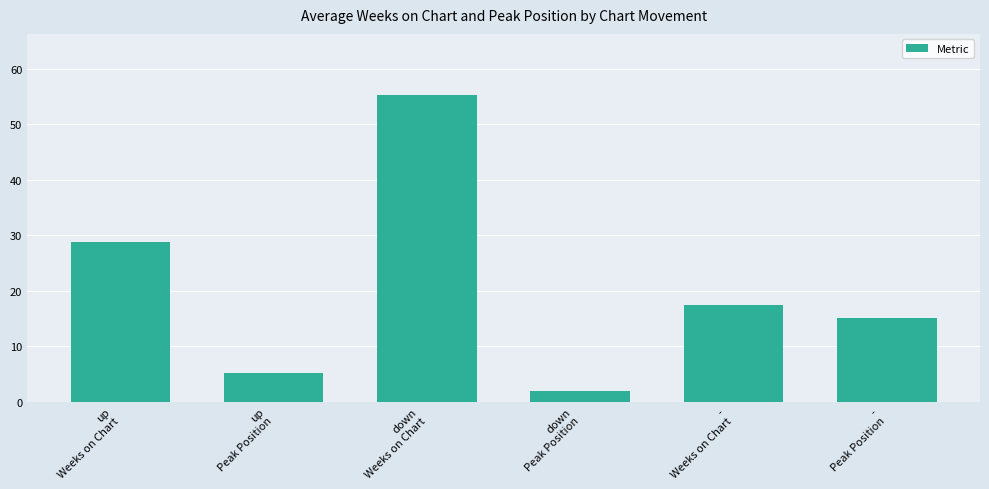

What is the minimum value shown in the chart?

2.0